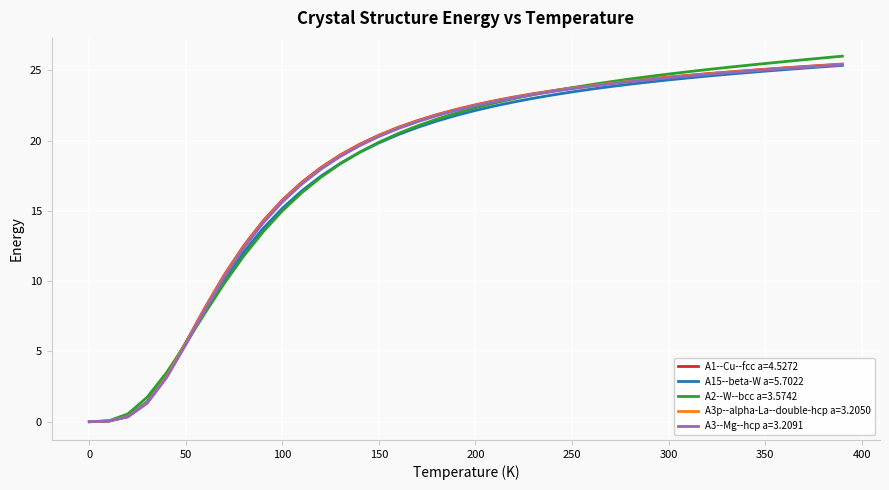

Which series has the widest spread of values?

A2--W--bcc a=3.5742